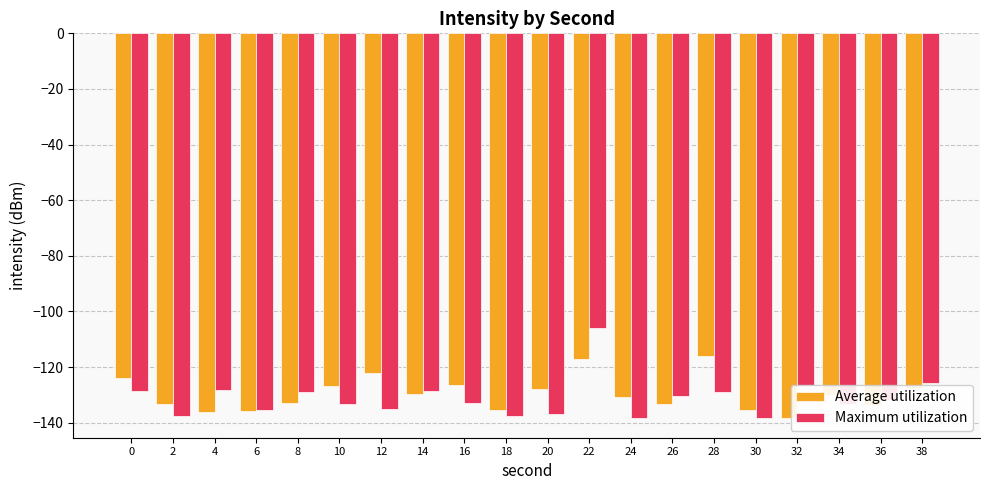

Rank the series at 38 from lowest to highest value.

Average utilization, Maximum utilization